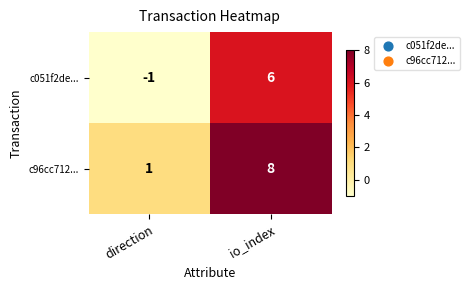

Which series has the largest total across all categories?

c96cc712...